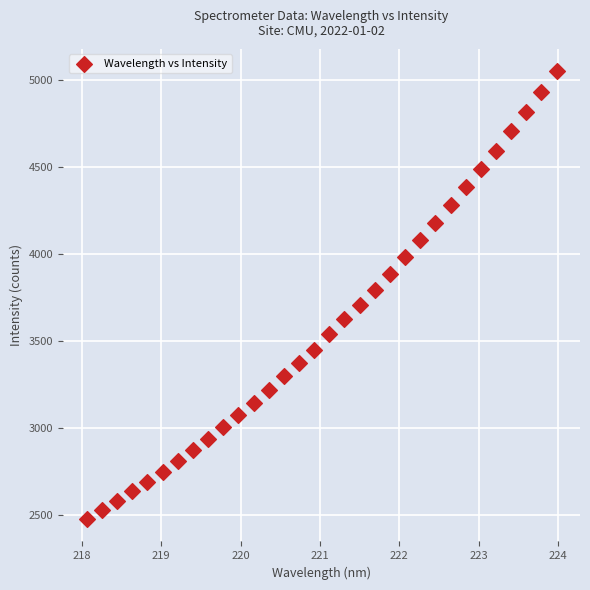

What is the range of Y values (max minus min)?

2571.9